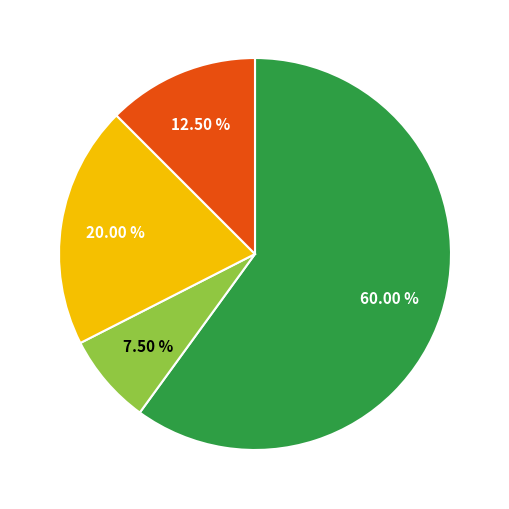

Is there a majority slice in this chart?

Yes